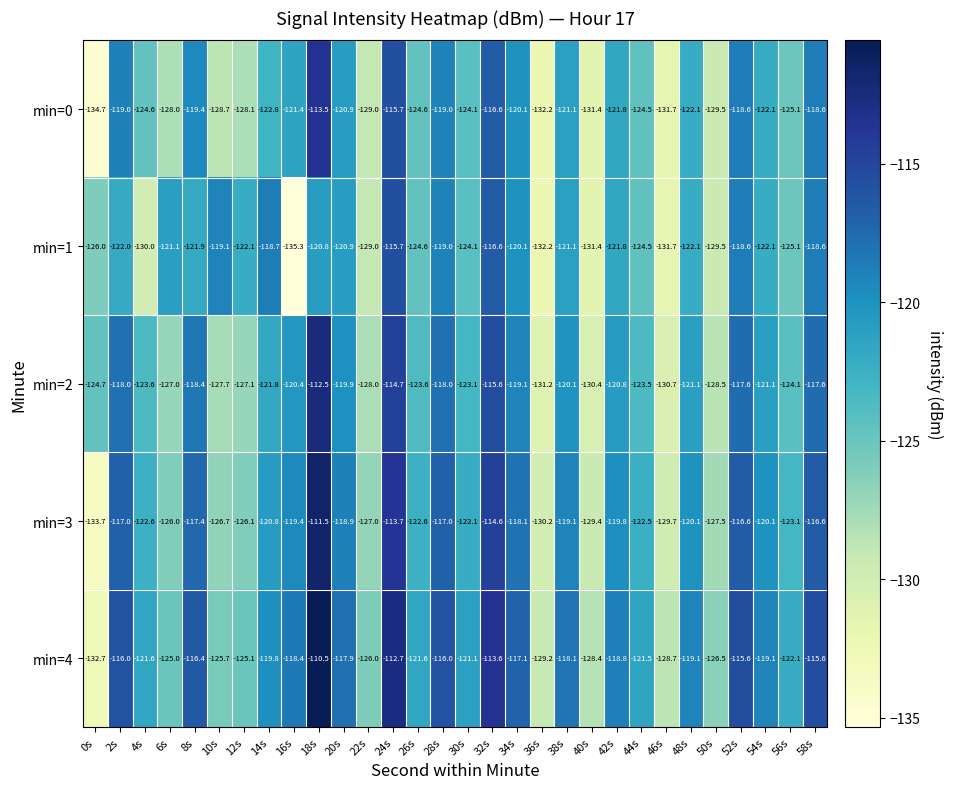

Which label corresponds to the largest value in the chart?

18s